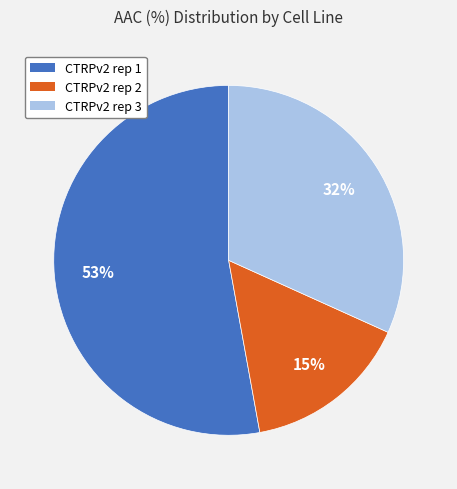

Rank the categories by value from lowest to highest.

CTRPv2 rep 2, CTRPv2 rep 3, CTRPv2 rep 1